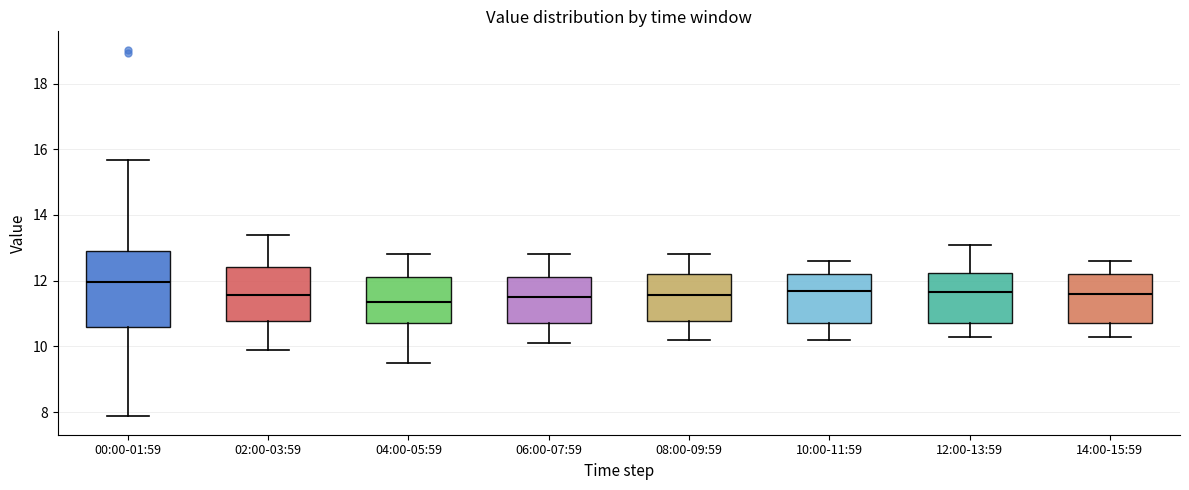

Where does the median line of the box for 04:00-05:59 sit on the y-axis? The values are not printed on the chart, so give them approximately, as read against the axis.

11.4